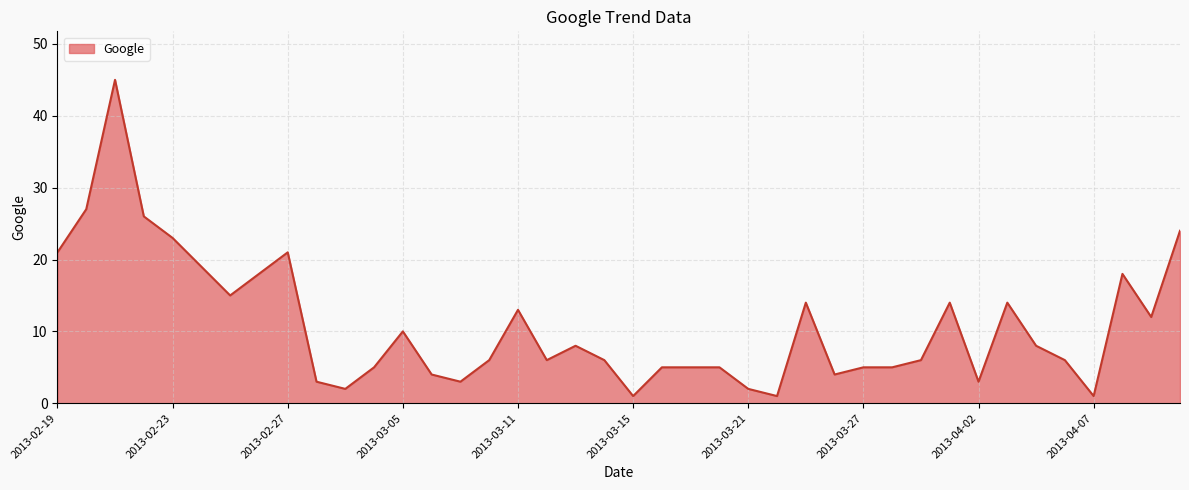

How many distinct data groups are displayed?

1